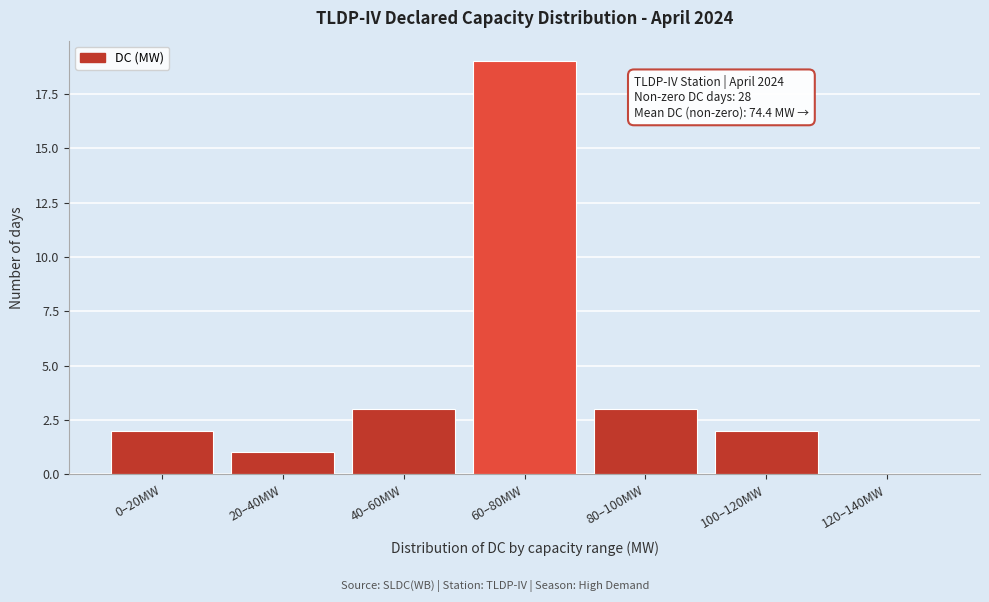

Reading left to right, list all the values displayed in this chart.

0–20MW=2	20–40MW=1	40–60MW=3	60–80MW=19	80–100MW=3	100–120MW=2	120–140MW=0